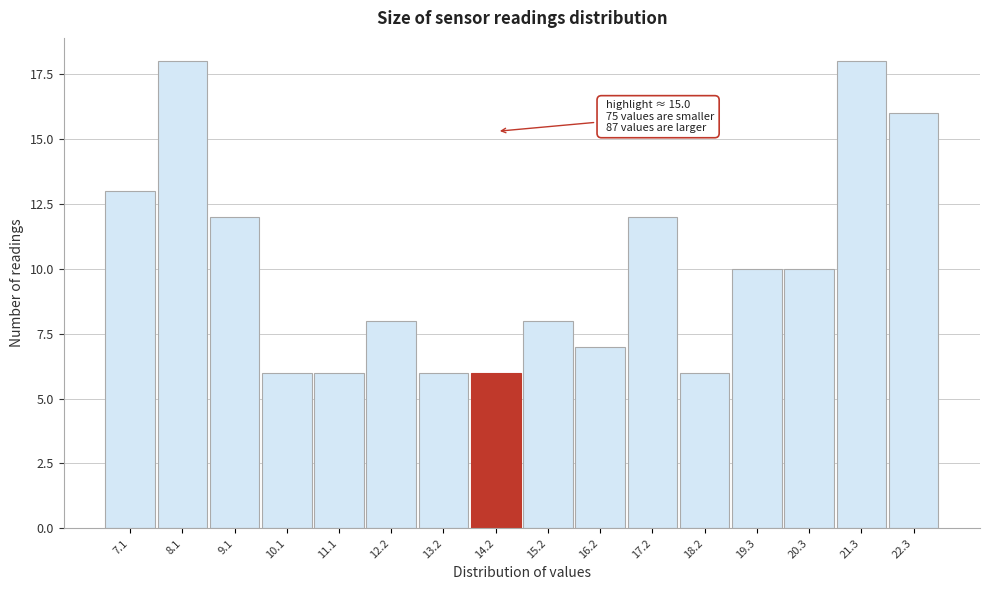

Reading right to left, transcribe all the data shown in this chart.

22.3=16	21.3=18	20.3=10	19.3=10	18.2=6	17.2=12	16.2=7	15.2=8	14.2=6	13.2=6	12.2=8	11.1=6	10.1=6	9.1=12	8.1=18	7.1=13